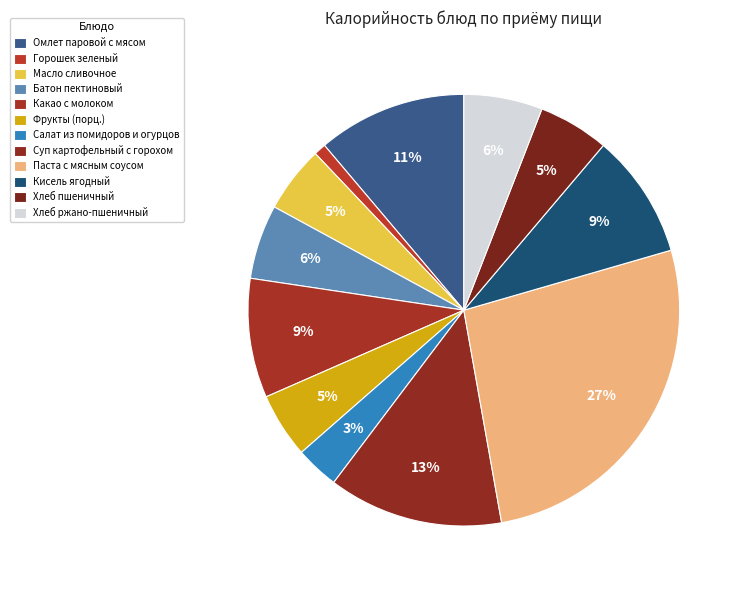

What is the smallest slice in the pie chart?

Горошек зеленый